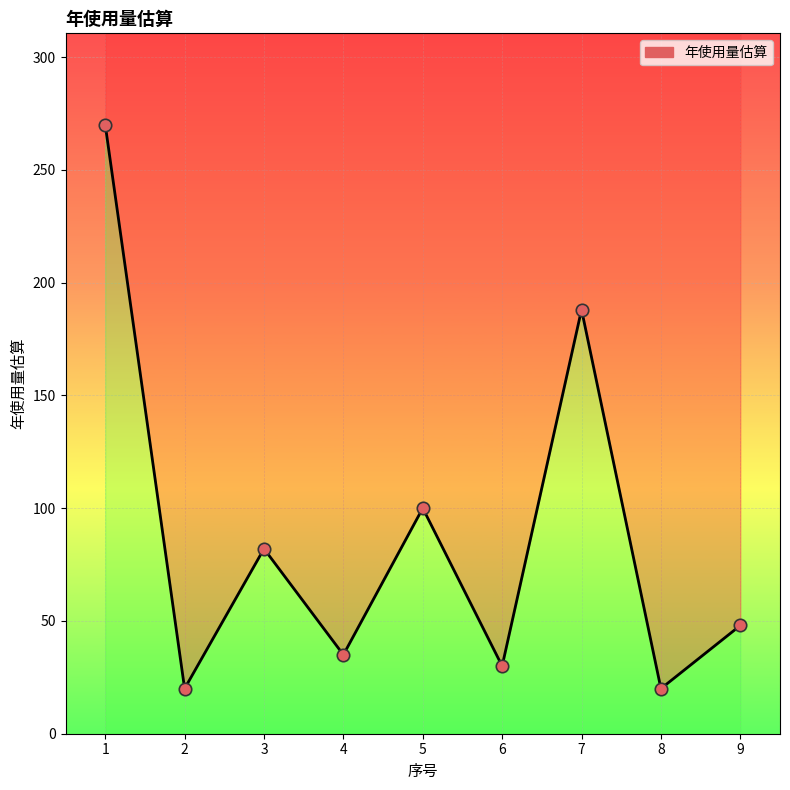

What is the change in value from 4 to 9?

+13